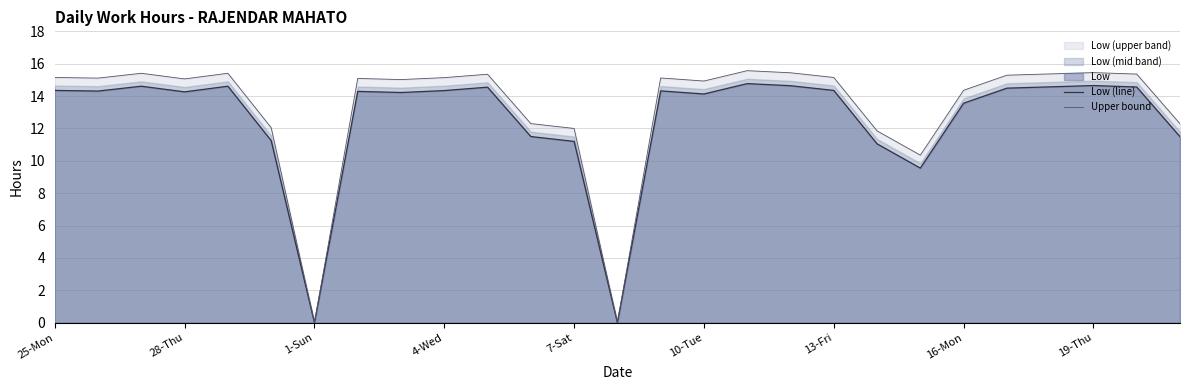

What is the maximum value for Upper bound?

15.6